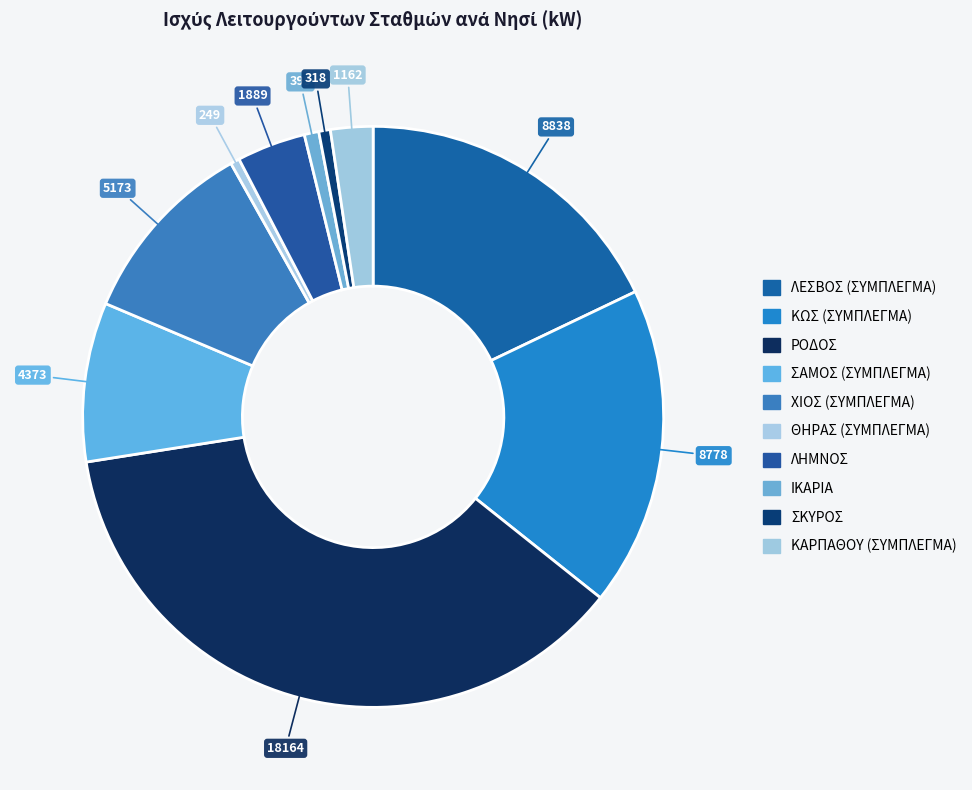

Count the number of slices in the pie.

10